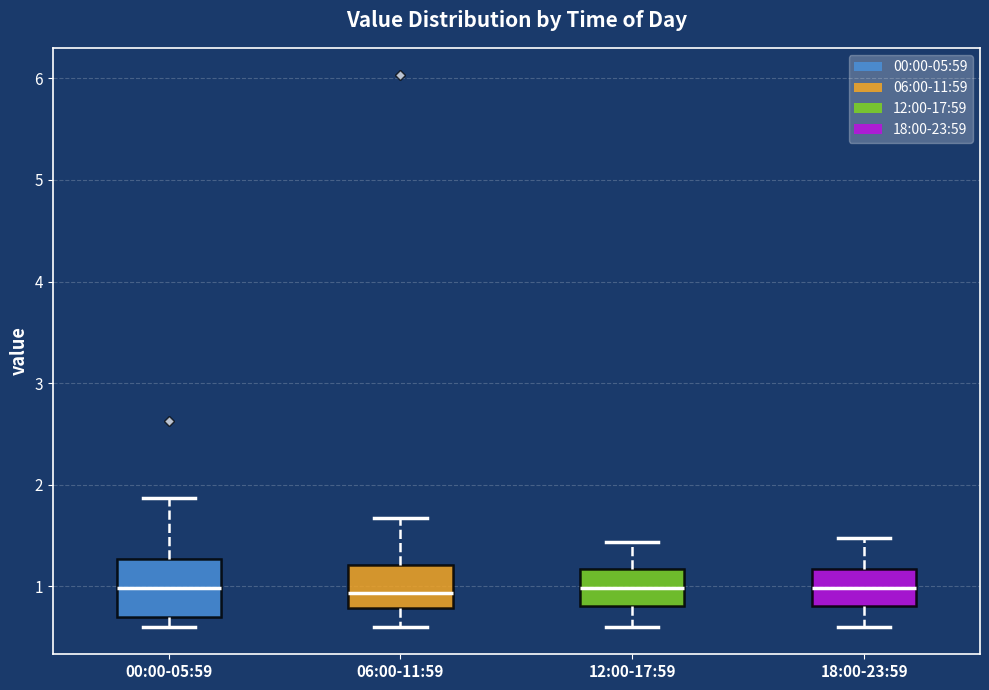

Reading left to right, transcribe this box plot: for each box, give where its median line is, the range the box spans, and where its two whiskers end, as read against the y-axis. The values are not printed on the chart, so give them approximately, as read against the axis.

00:00-05:59: median 1.0, box 0.7 to 1.3, whiskers 0.6 to 1.9
06:00-11:59: median 0.9, box 0.8 to 1.2, whiskers 0.6 to 1.7
12:00-17:59: median 1.0, box 0.8 to 1.2, whiskers 0.6 to 1.4
18:00-23:59: median 1.0, box 0.8 to 1.2, whiskers 0.6 to 1.5